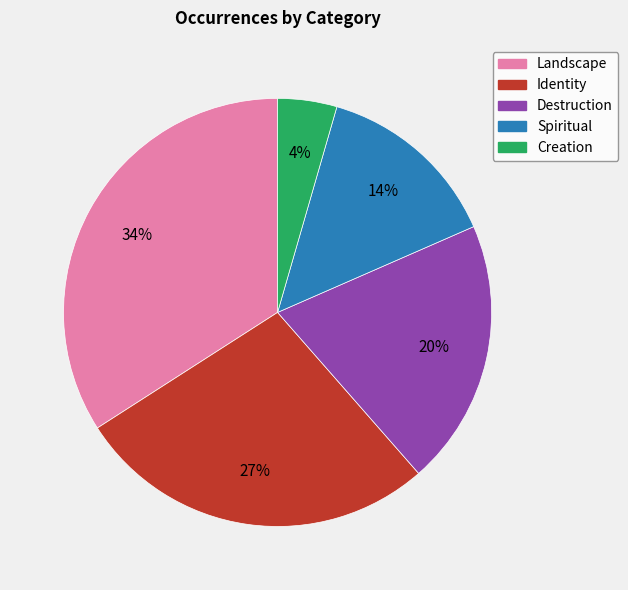

Rank the categories by value from lowest to highest.

Creation, Spiritual, Destruction, Identity, Landscape